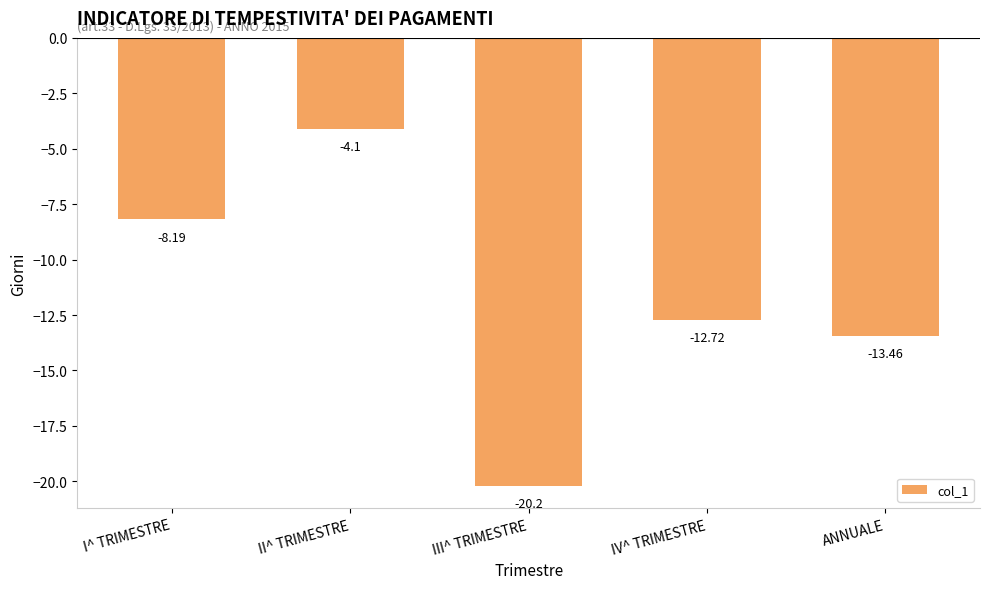

Is it true that the value at IV^ TRIMESTRE is -6.7?

False